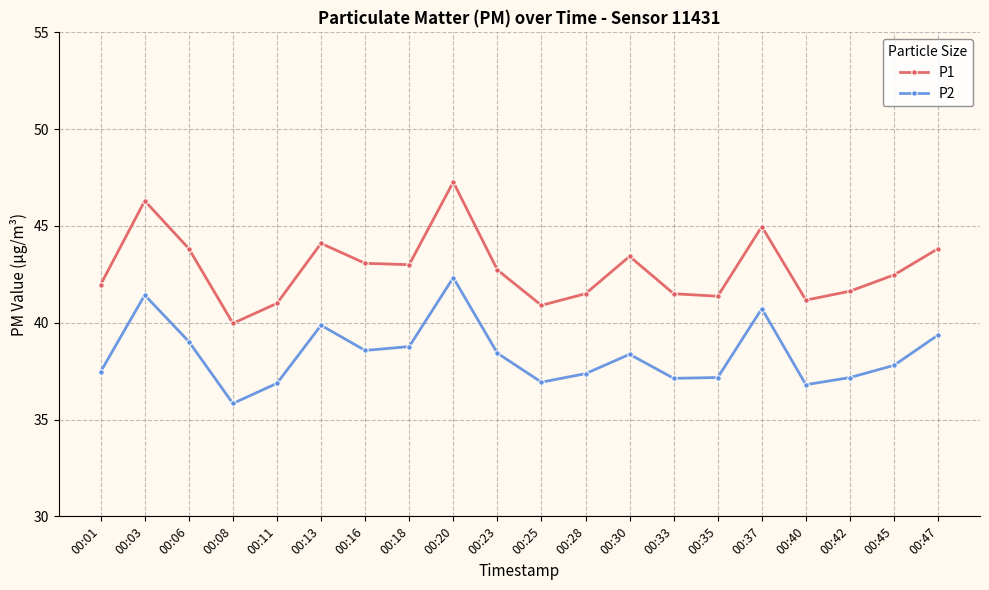

Where does the P2 series first go above 38?

00:03